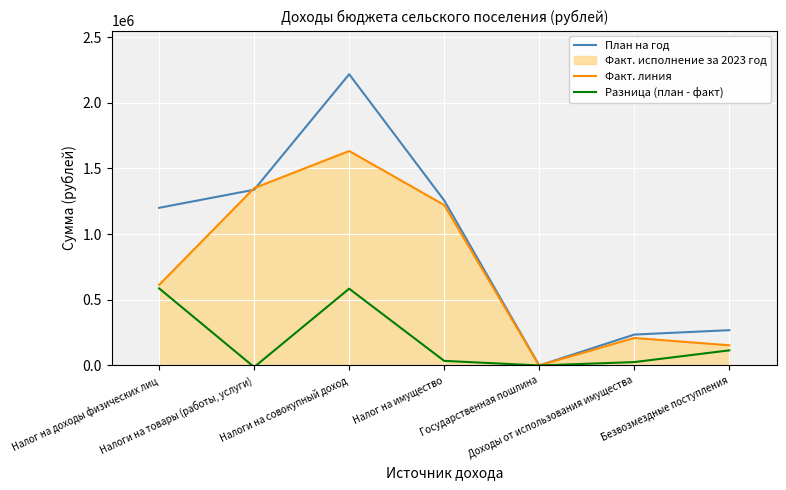

Which series has the widest spread of values?

План на год